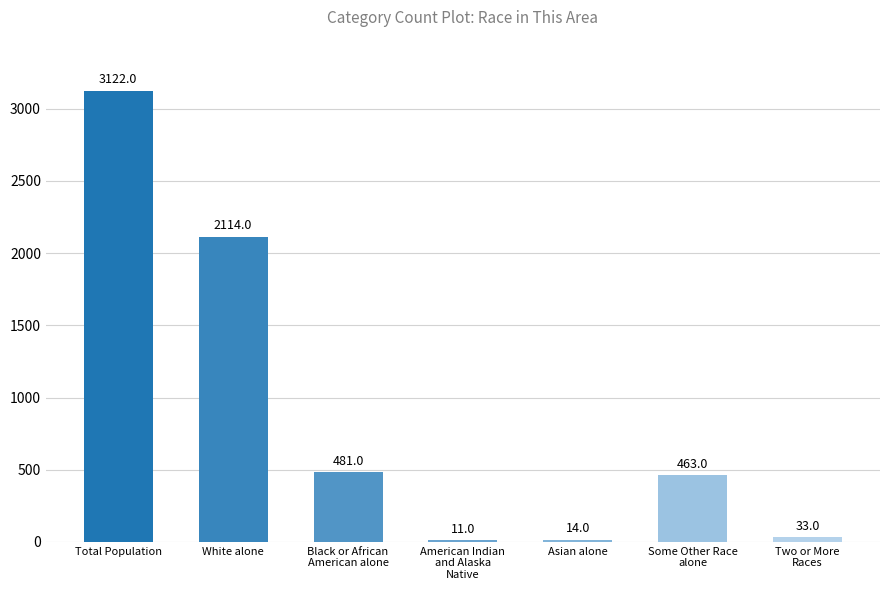

What is the difference between the maximum and minimum values?

3111